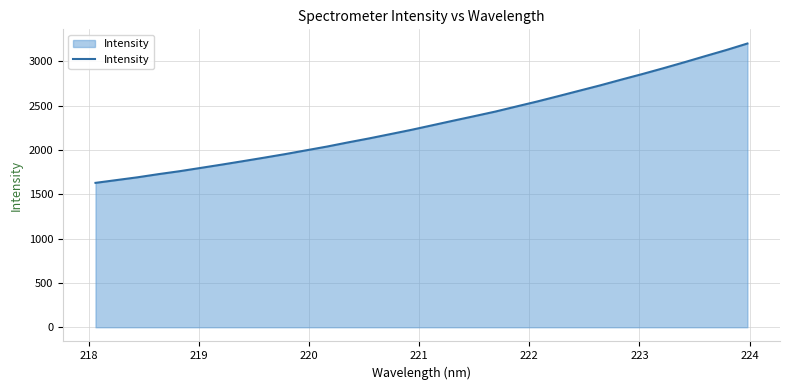

Count the number of categories in the chart.

32